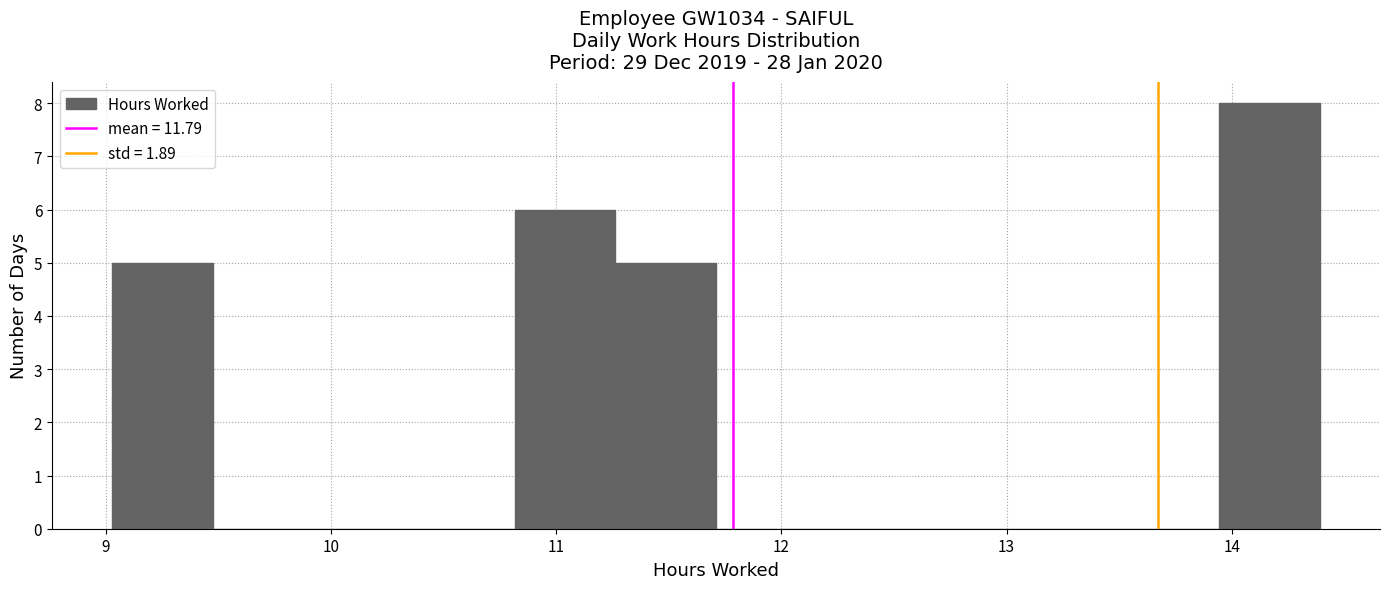

Which range on the x-axis has the tallest bar?

13.9 to 14.4